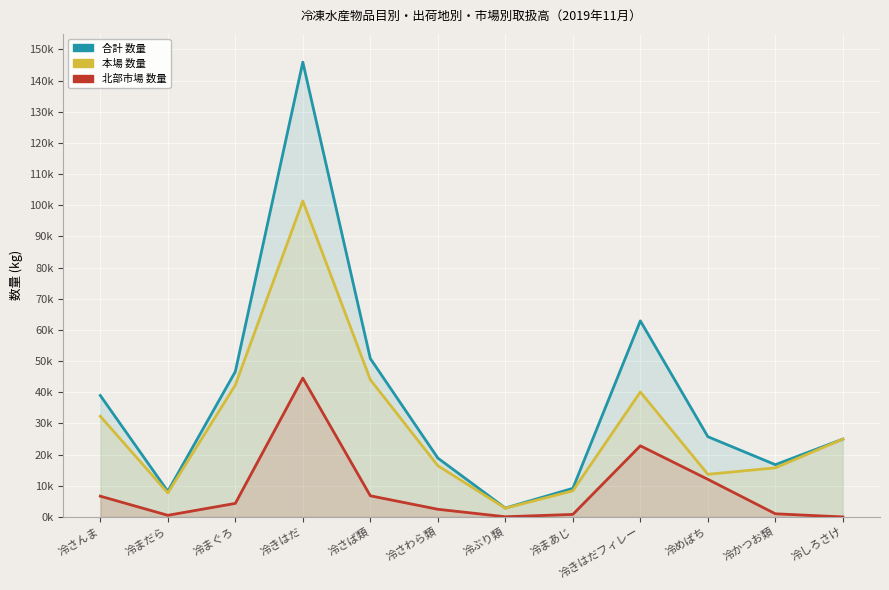

How many values in the 北部市場 数量 series exceed 4340?

5